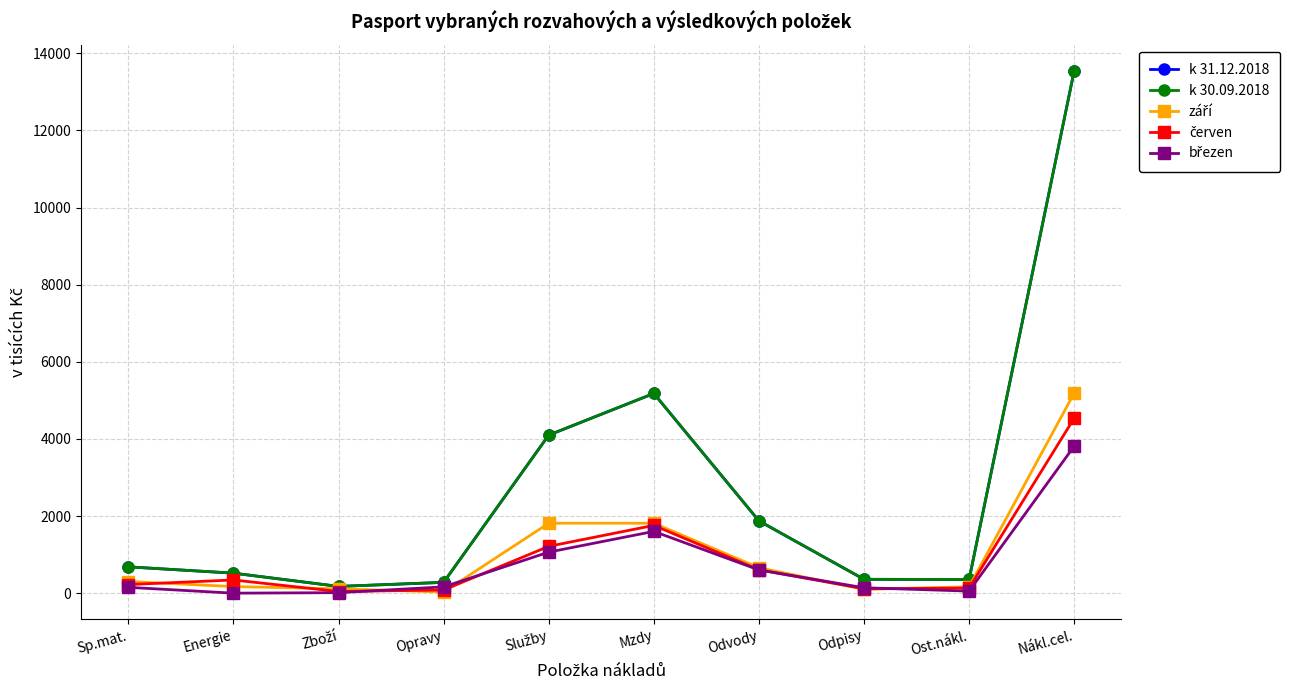

What are all the series names shown in the legend?

k 31.12.2018, k 30.09.2018, září, červen, březen